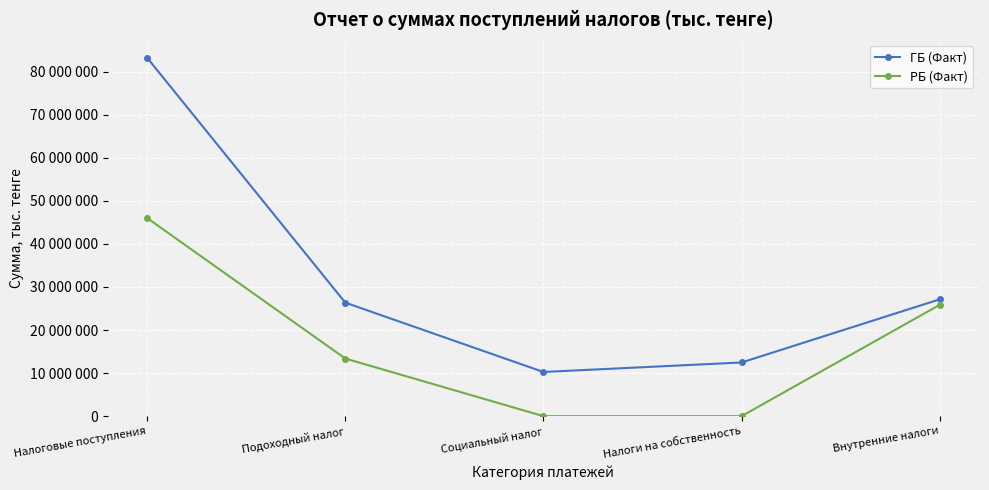

The РБ (Факт) series shows 63810747 at Налоговые поступления. True or false?

False